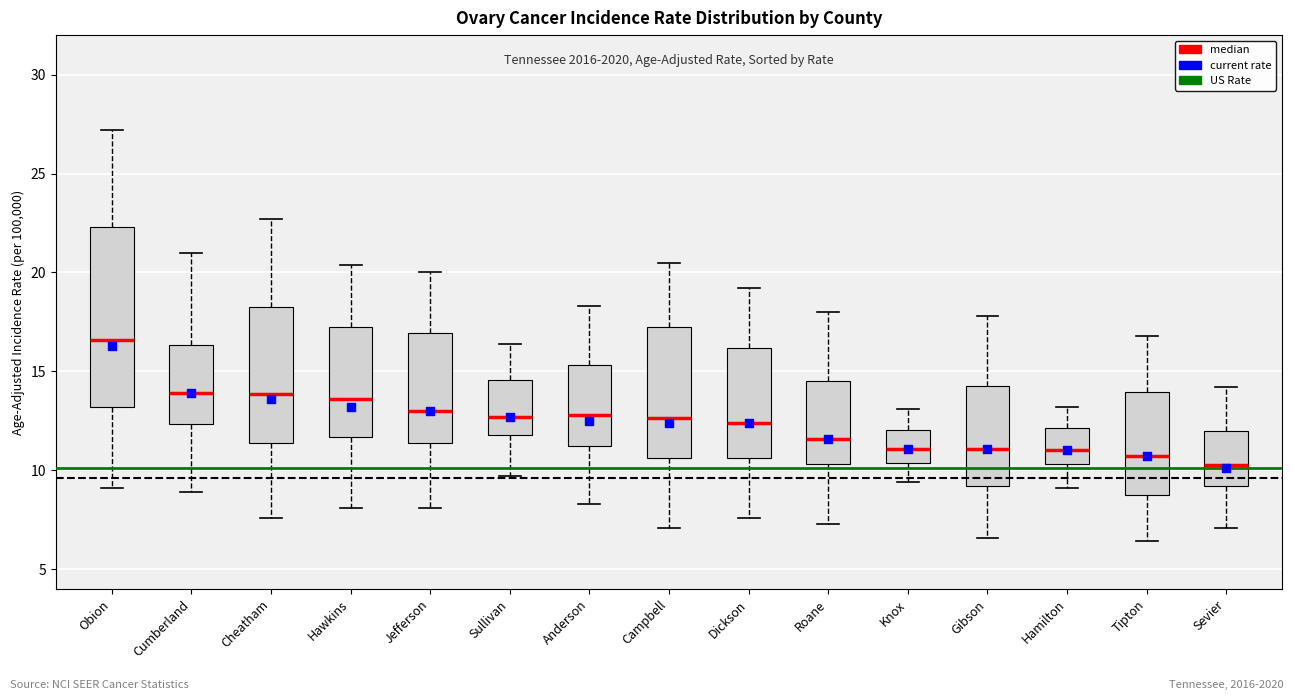

Where is the lower edge of the box for Knox on the y-axis? The values are not printed on the chart, so give them approximately, as read against the axis.

10.5